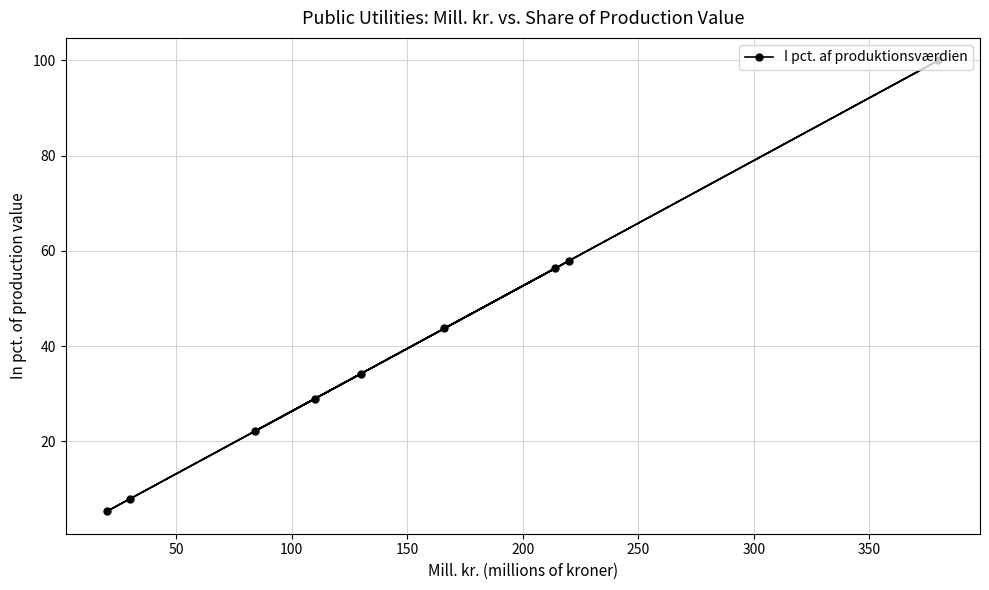

What is the value of the 4th point from the left?

28.9